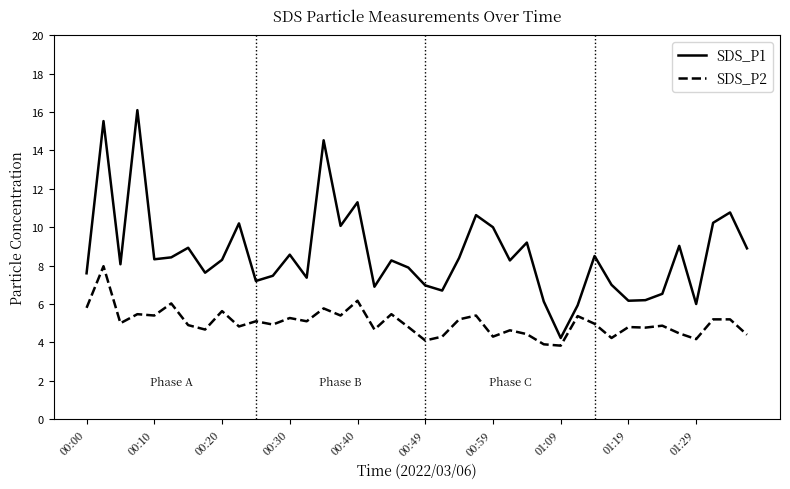

Rank the series by their maximum value, from highest to lowest.

SDS_P1, SDS_P2